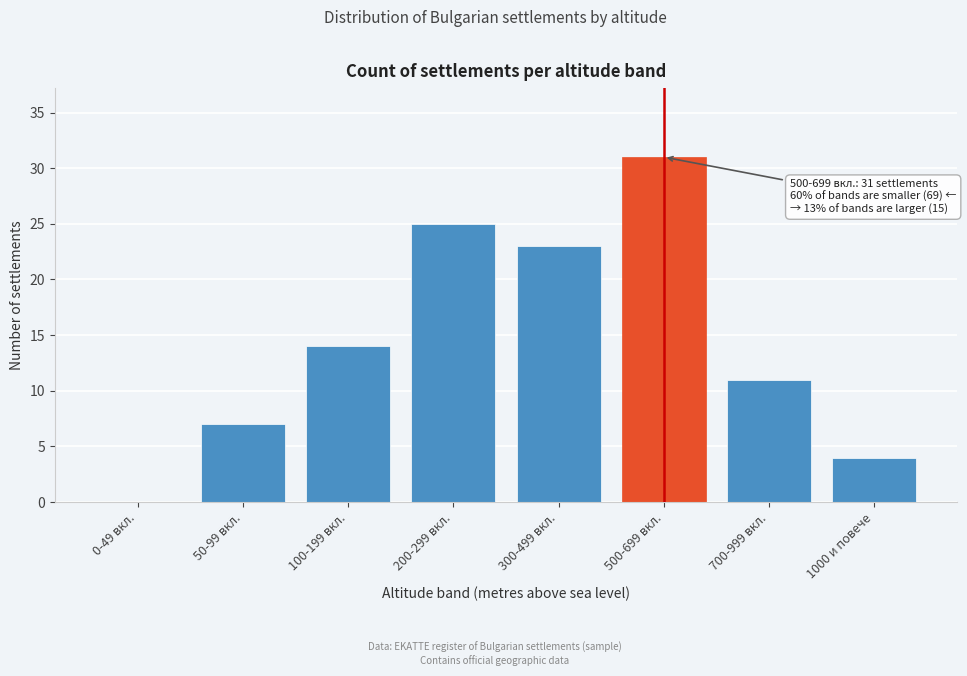

Reading left to right, what are all the values shown in this chart?

0-49 вкл.=0	50-99 вкл.=7	100-199 вкл.=14	200-299 вкл.=25	300-499 вкл.=23	500-699 вкл.=31	700-999 вкл.=11	1000 и повече=4